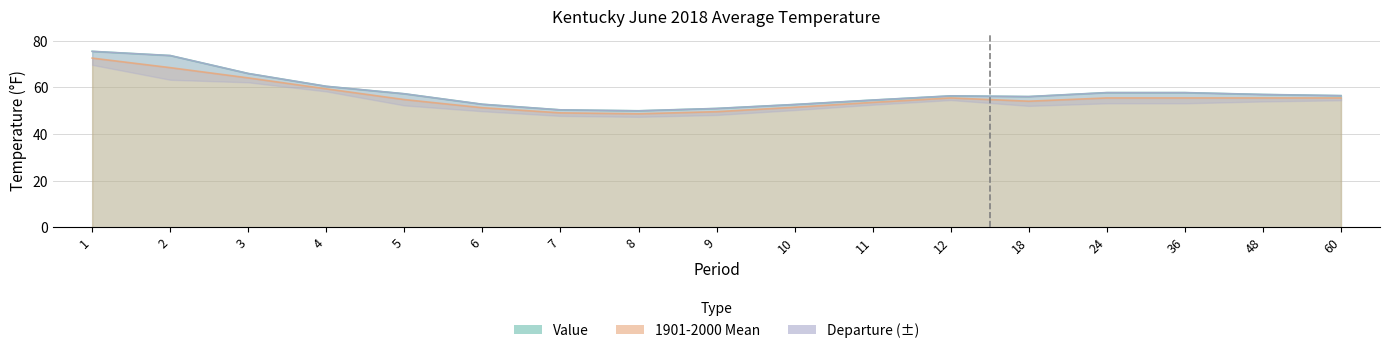

True or false: Value has more than 2 interior local peaks.

False